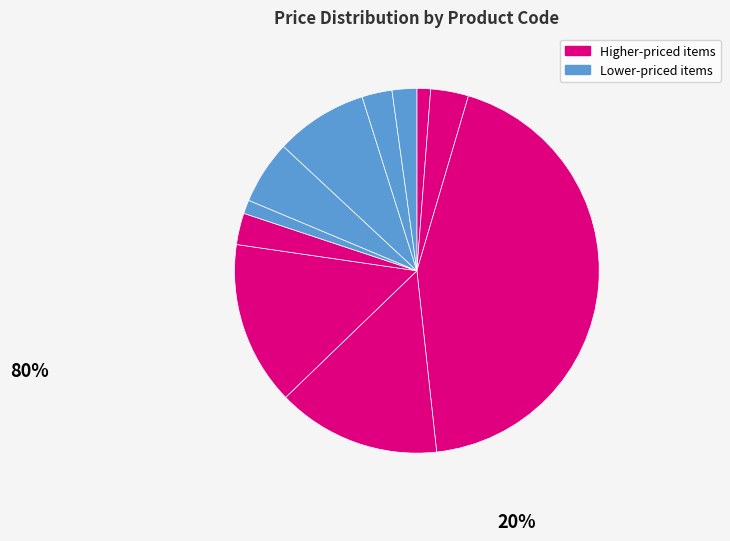

What is the largest slice in the pie chart?

B12B819221